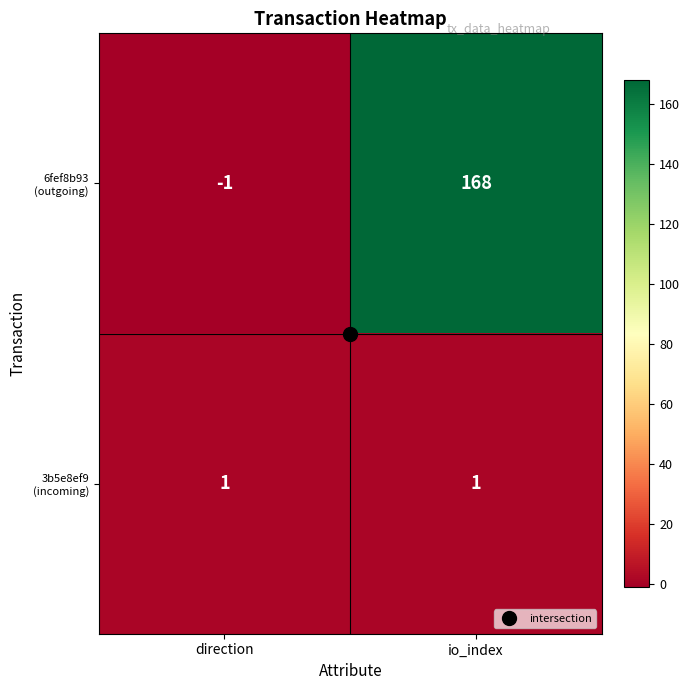

At which category does the chart reach its peak across all series?

io_index